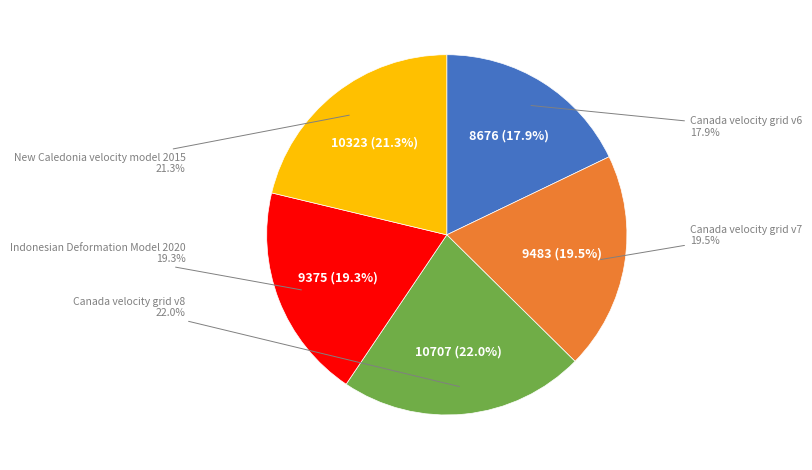

What percentage is the Canada velocity grid v6 slice, to the nearest percent?

18%